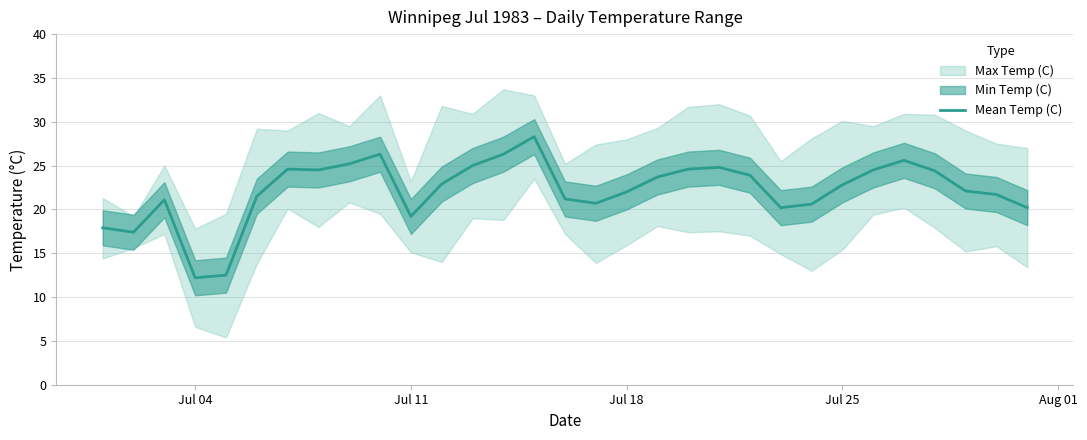

What is the difference between the second highest and second lowest values?

13.8